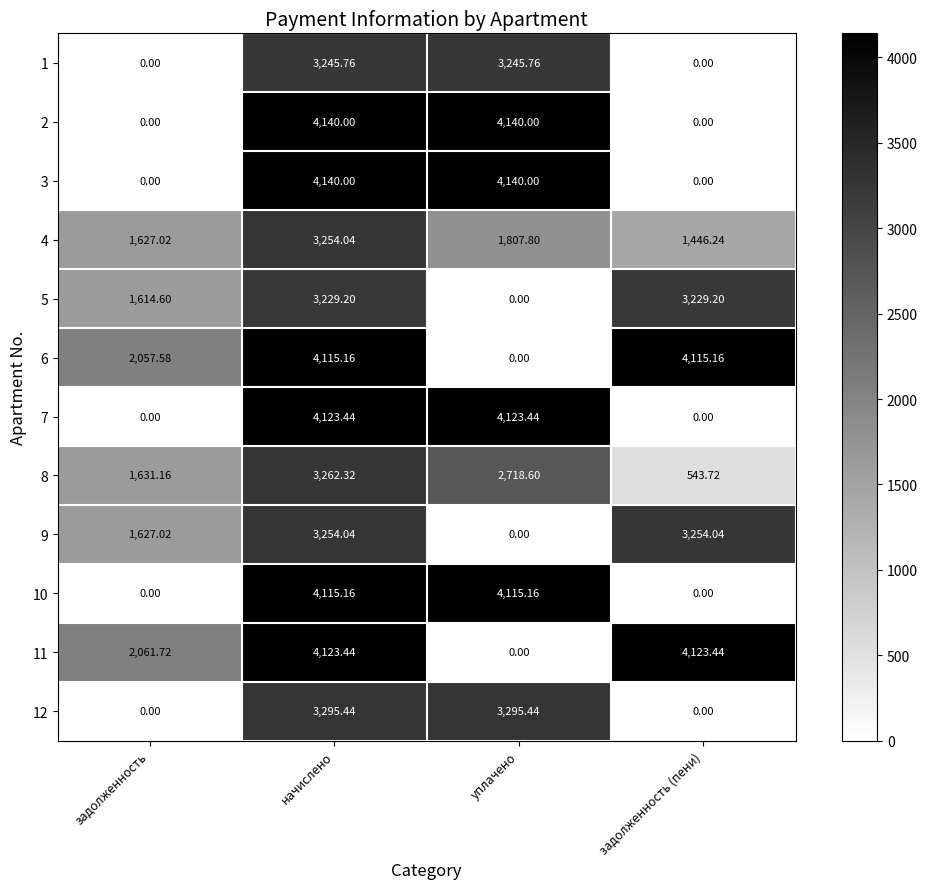

Which category has the lowest value in the 6 series?

уплачено